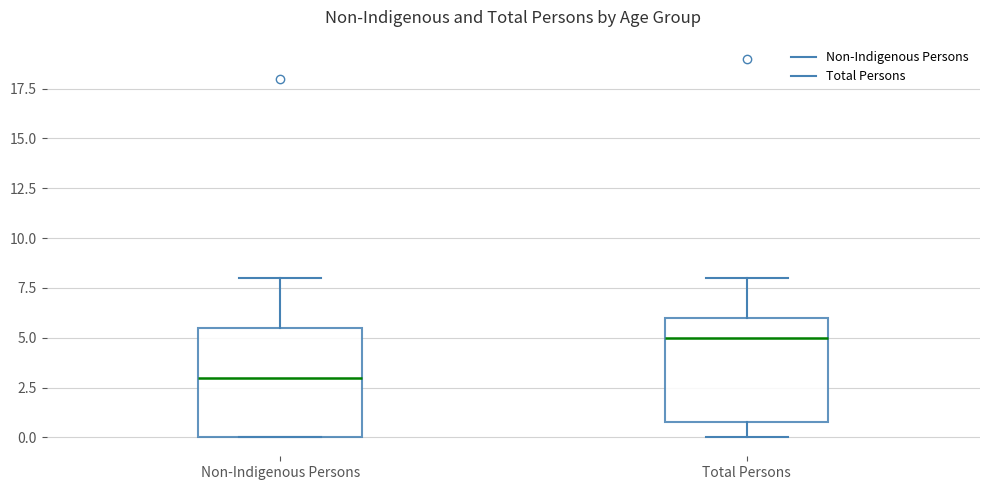

Which box has the lowest median line?

Non-Indigenous Persons